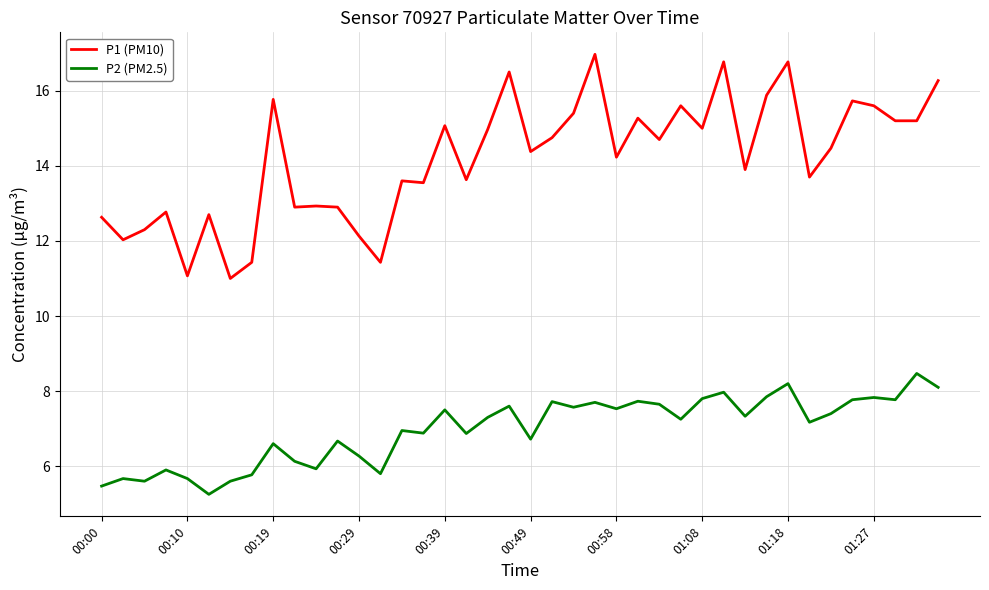

What is the highest value of the P1 (PM10) series?

17.0